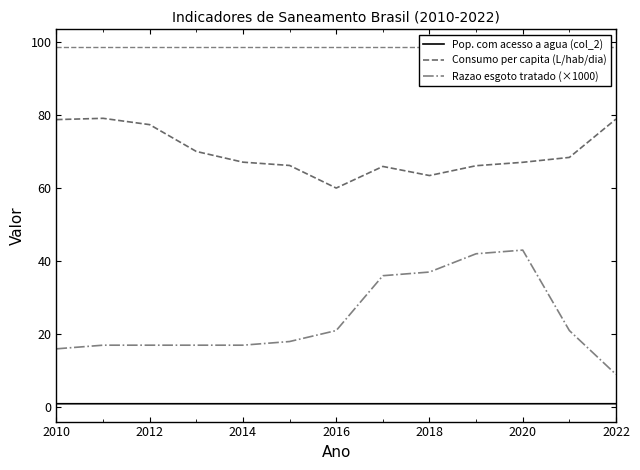

How many lines are shown in the chart?

3